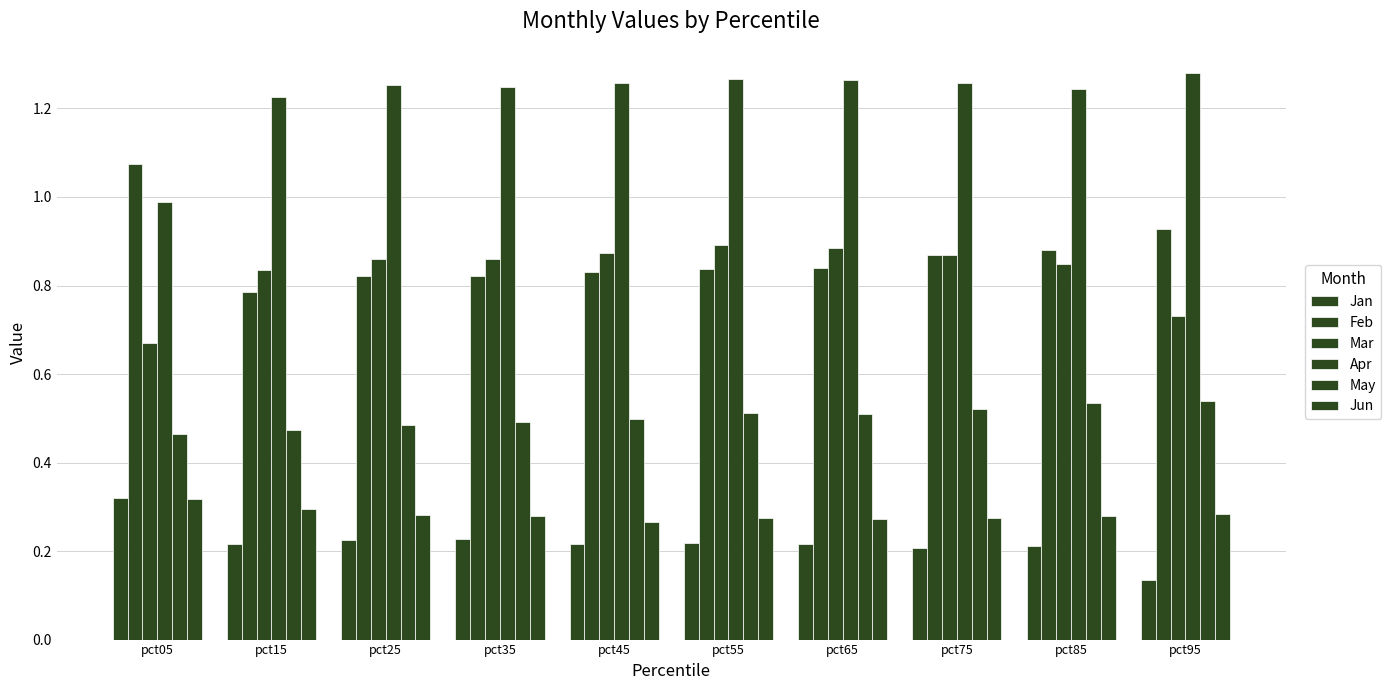

At which category is the sum across all series the highest?

pct75